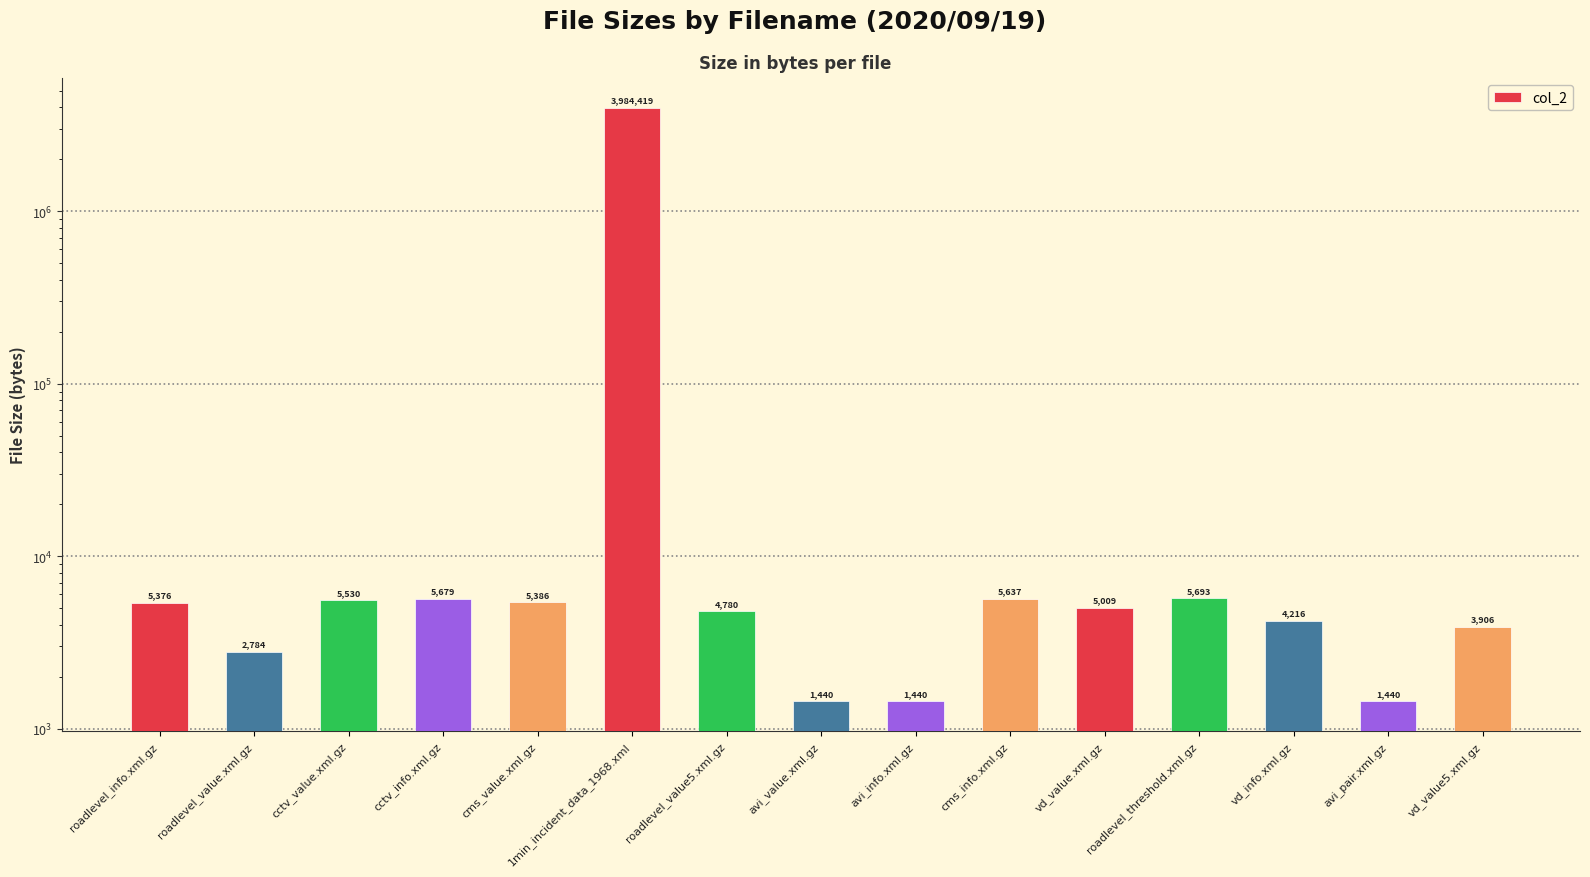

Reading left to right, what are all the values shown in this chart?

5376	2784	5530	5679	5386	3984419	4780	1440	1440	5637	5009	5693	4216	1440	3906